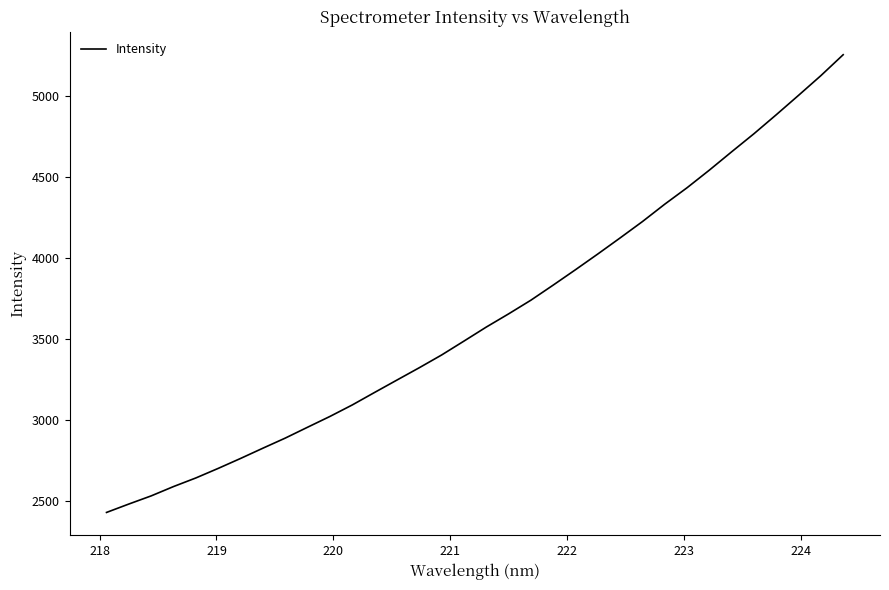

What is the difference between the maximum and minimum values?

2824.5